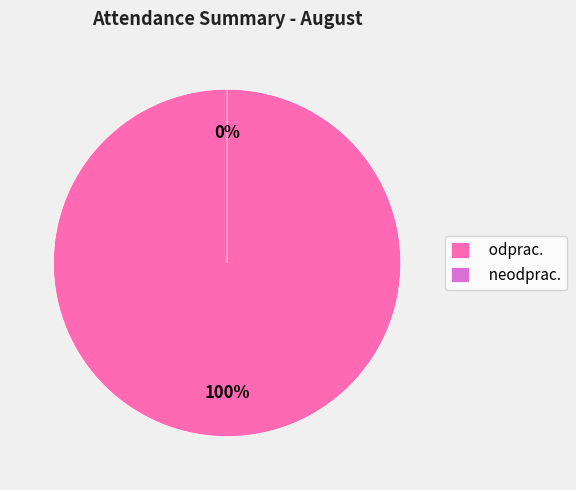

Count the number of slices in the pie.

2